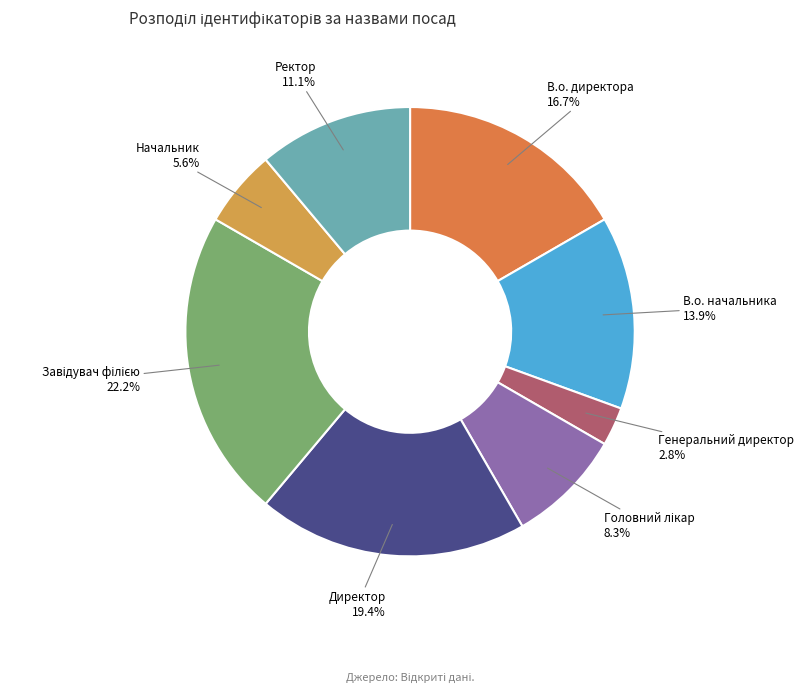

To the nearest percent, what portion does Ректор represent?

11%